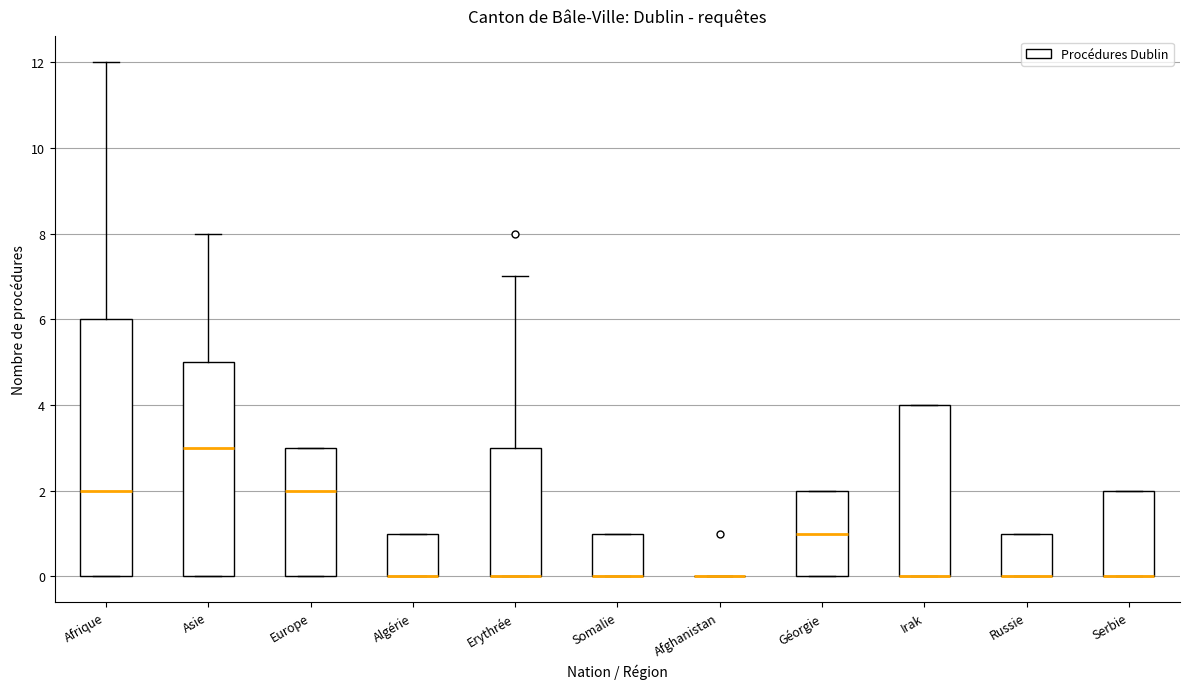

Comparing the boxes themselves (not the whiskers), which one is the tallest?

Afrique